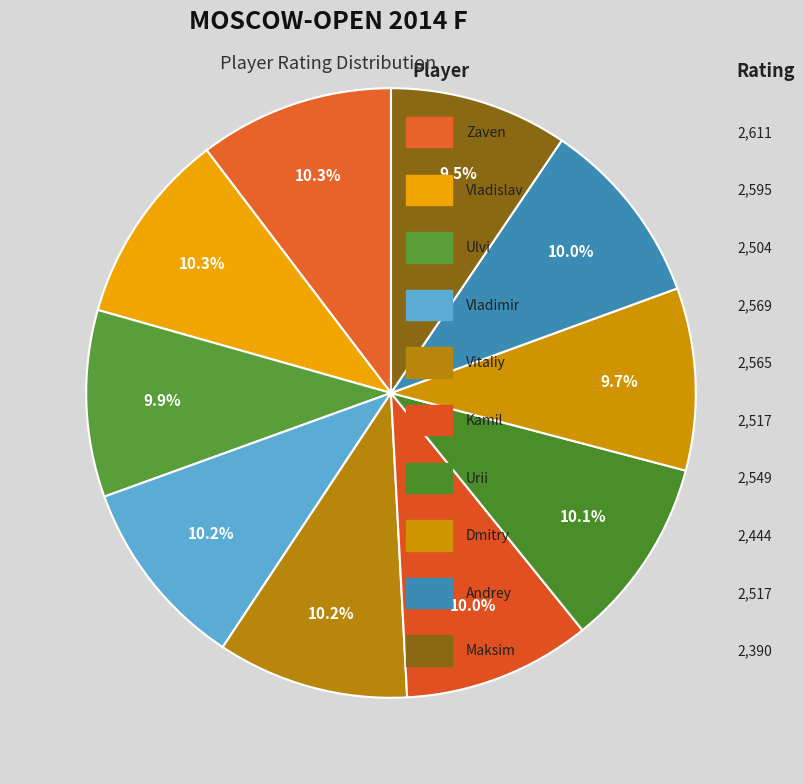

Count the number of slices in the pie.

10